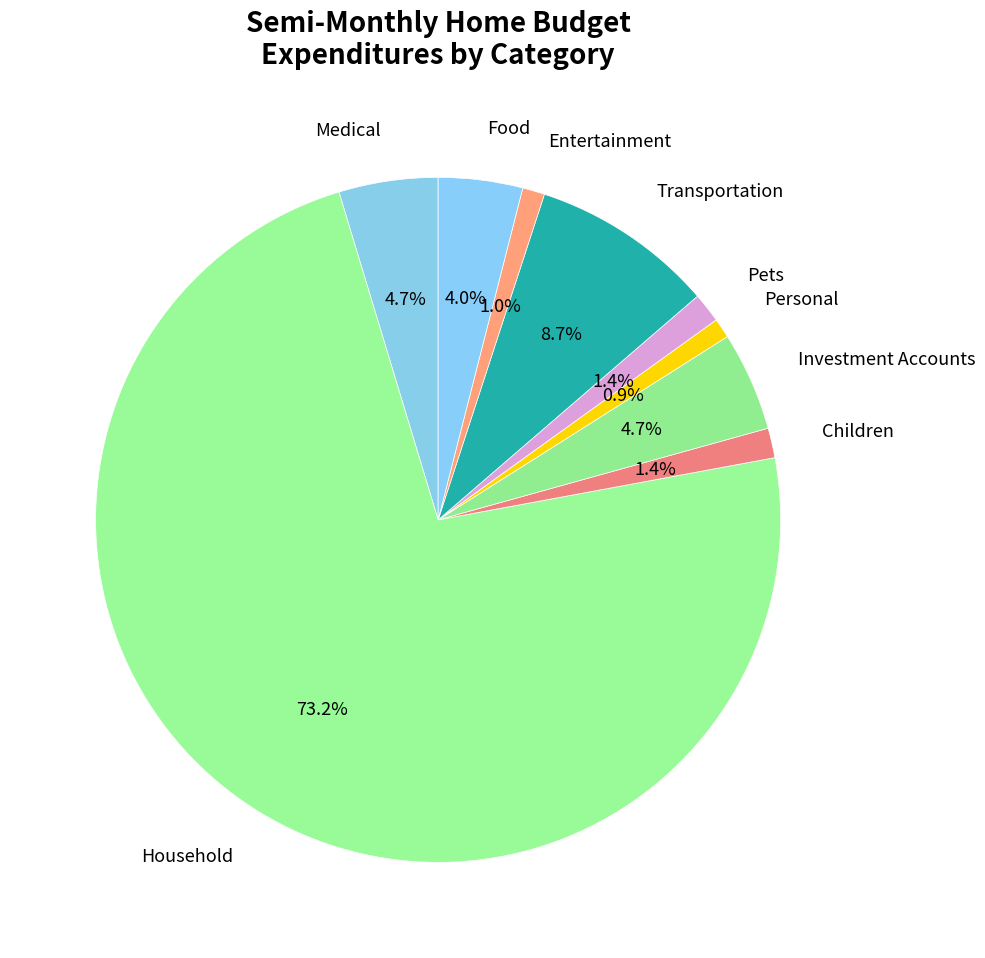

What is the largest slice in the pie chart?

Household